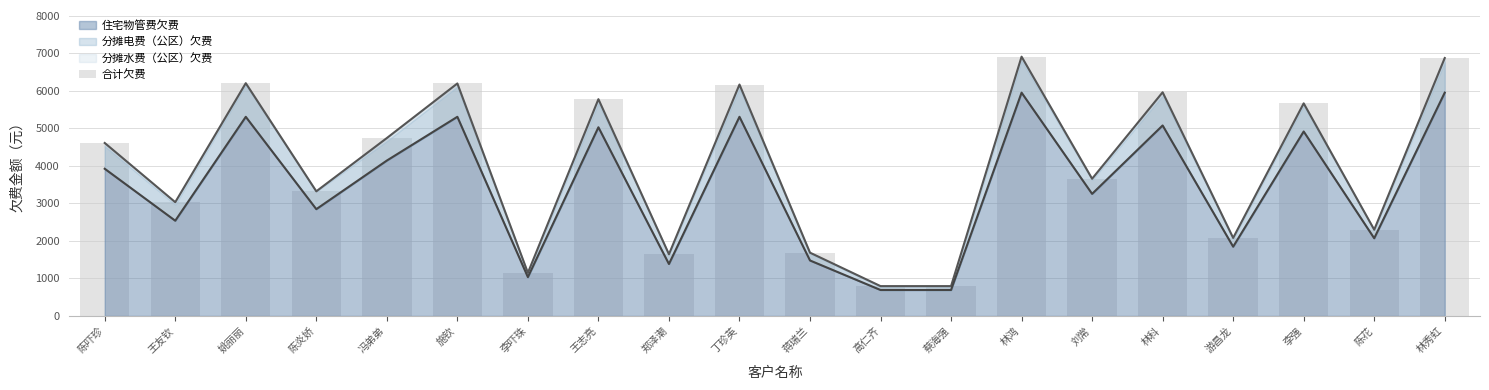

What is the greatest value displayed?

6911.1